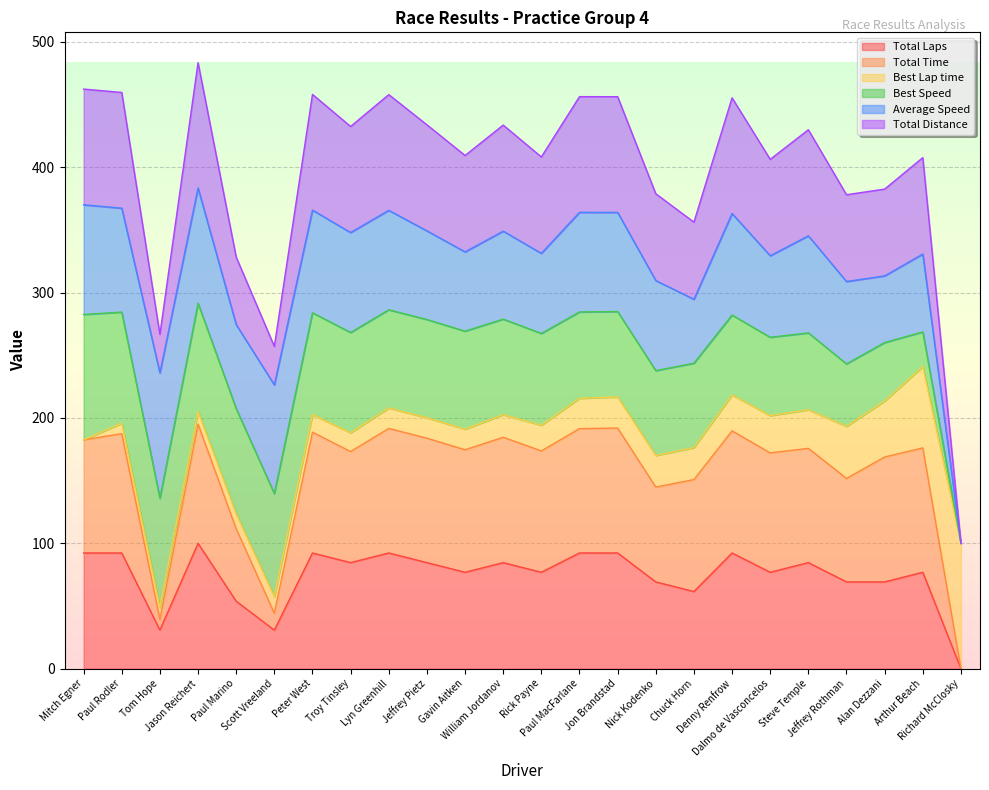

Where is Total Laps nearest to the value 50?

Paul Marino